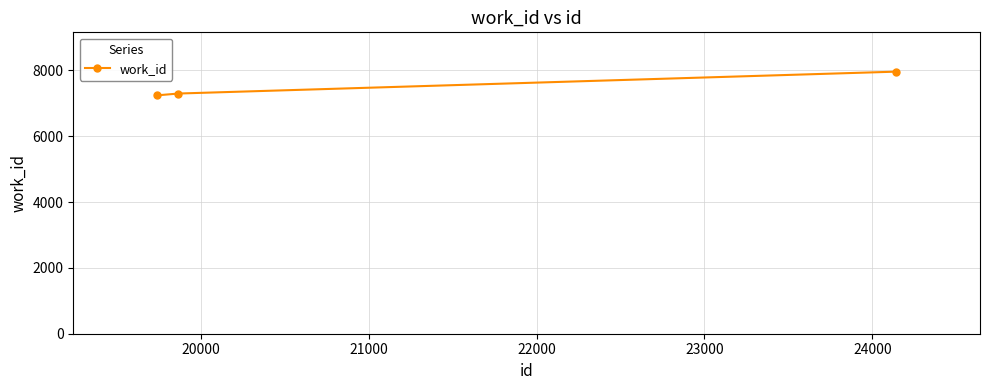

What is the average value?

7498